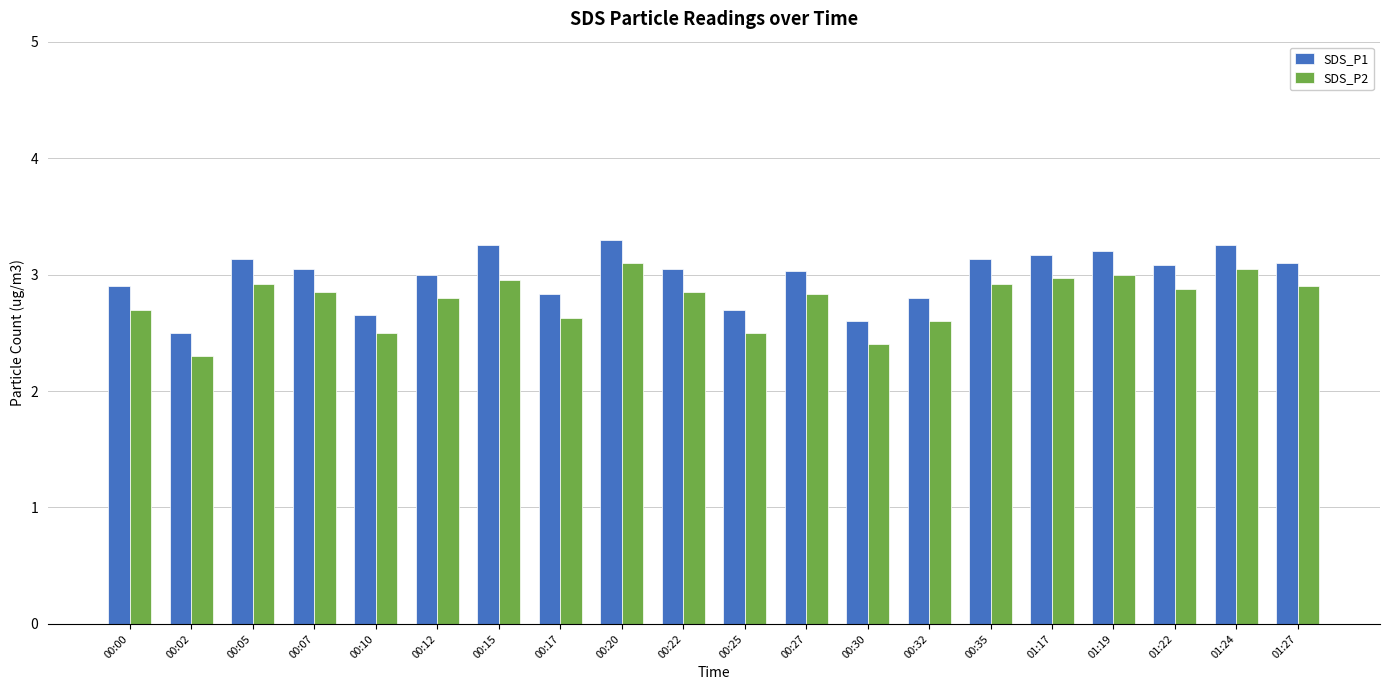

What is the maximum value shown in the chart?

3.3